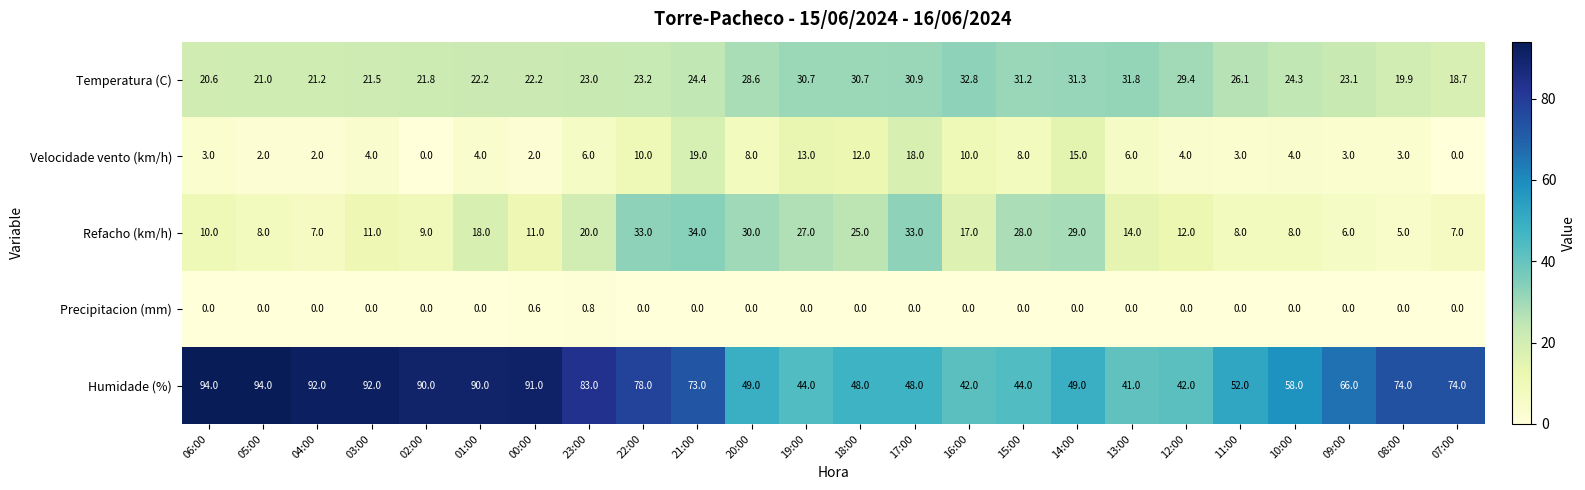

List the series in order of their peak value, highest first.

Humidade (%), Refacho (km/h), Temperatura (C), Velocidade vento (km/h), Precipitacion (mm)